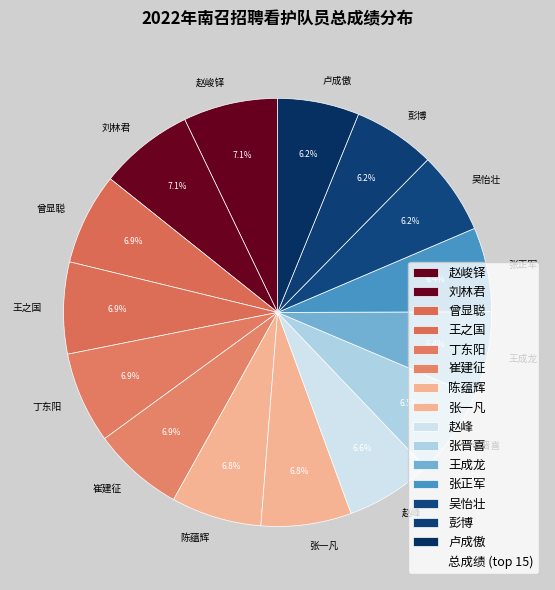

To the nearest percent, what percentage of the pie is 陈蕴辉?

7%